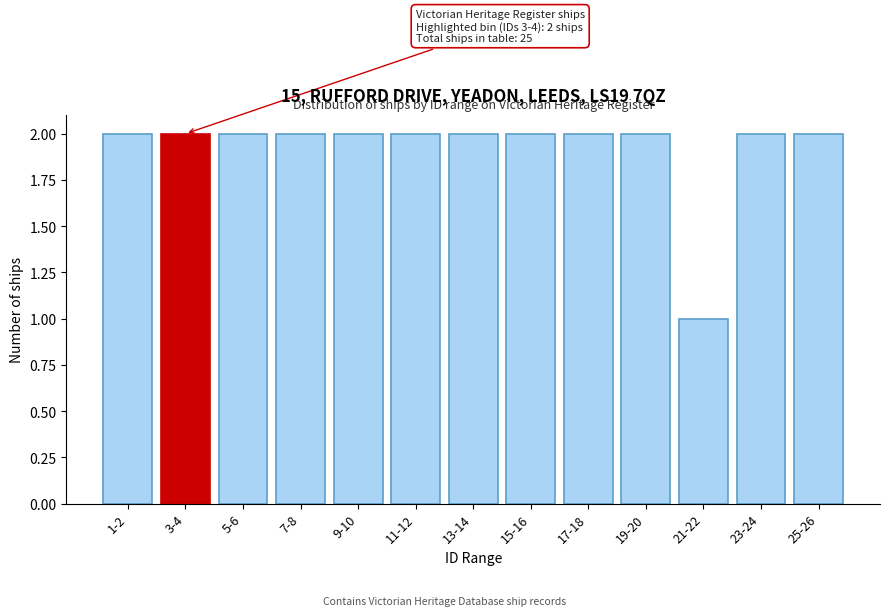

Reading left to right, what are all the values shown in this chart?

2	2	2	2	2	2	2	2	2	2	1	2	2